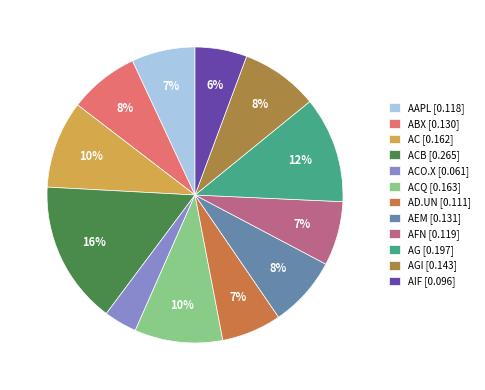

How many segments does this pie chart have?

12